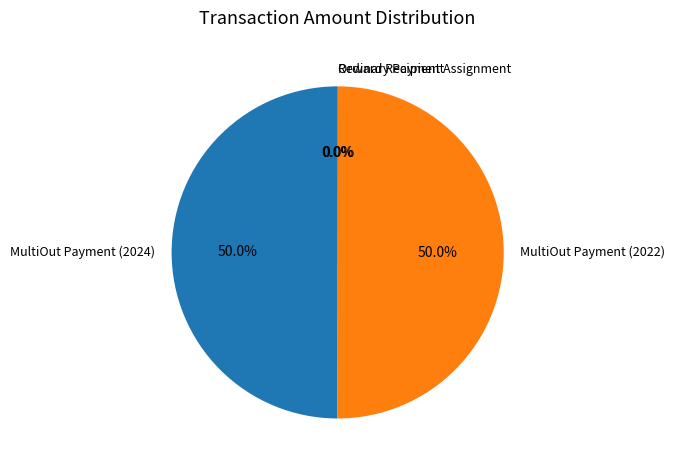

Combined, what portion of the pie is MultiOut Payment (2022) and MultiOut Payment (2024)?

100.0%